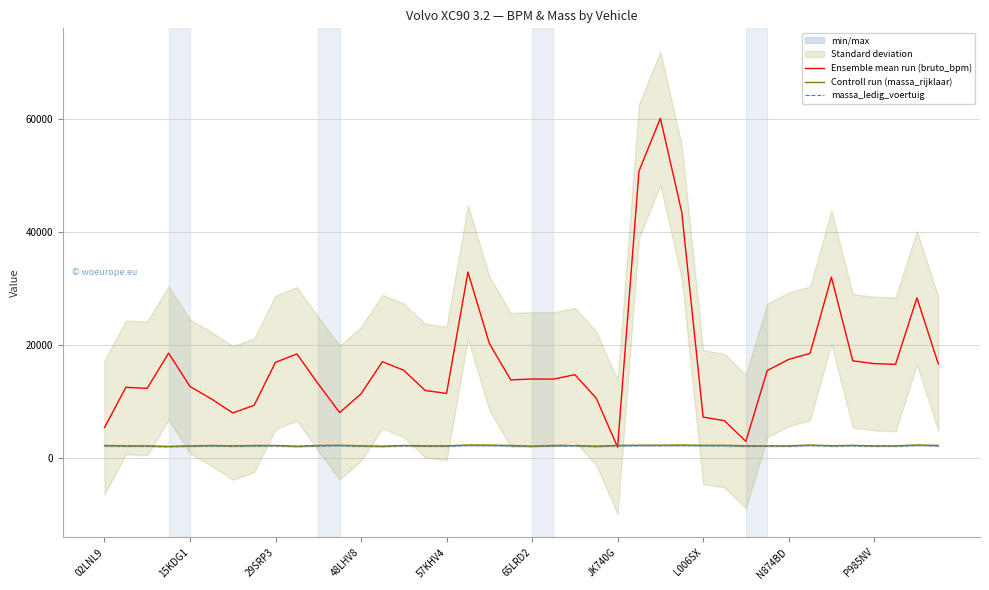

Rank the series by their maximum value, from lowest to highest.

massa_ledig_voertuig, Controll run (massa_rijklaar), Ensemble mean run (bruto_bpm)